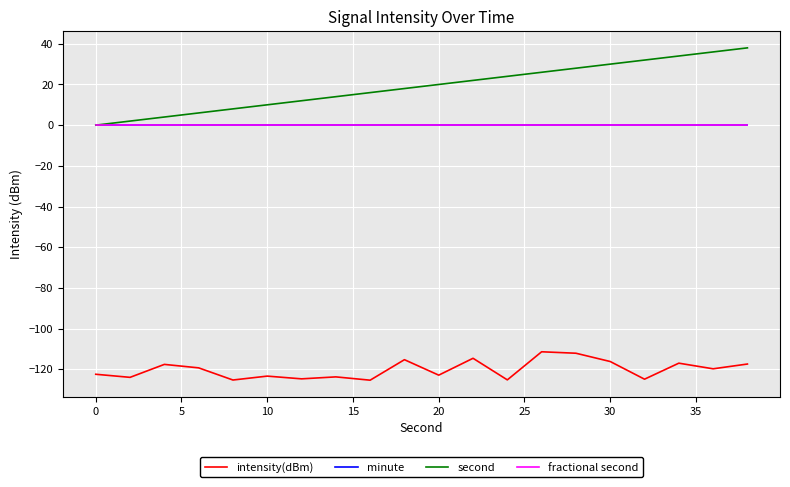

True or false: fractional second and intensity(dBm) intersect in this chart.

False